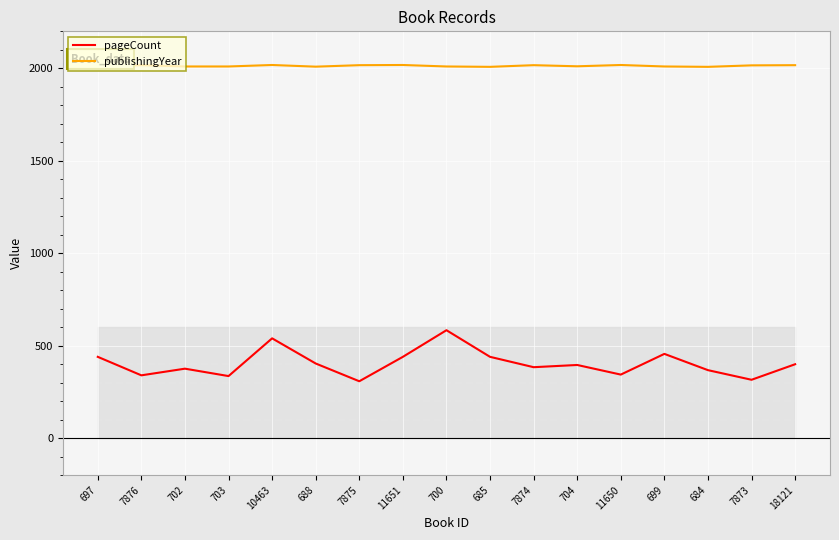

The publishingYear series shows 3007 at 688. True or false?

False